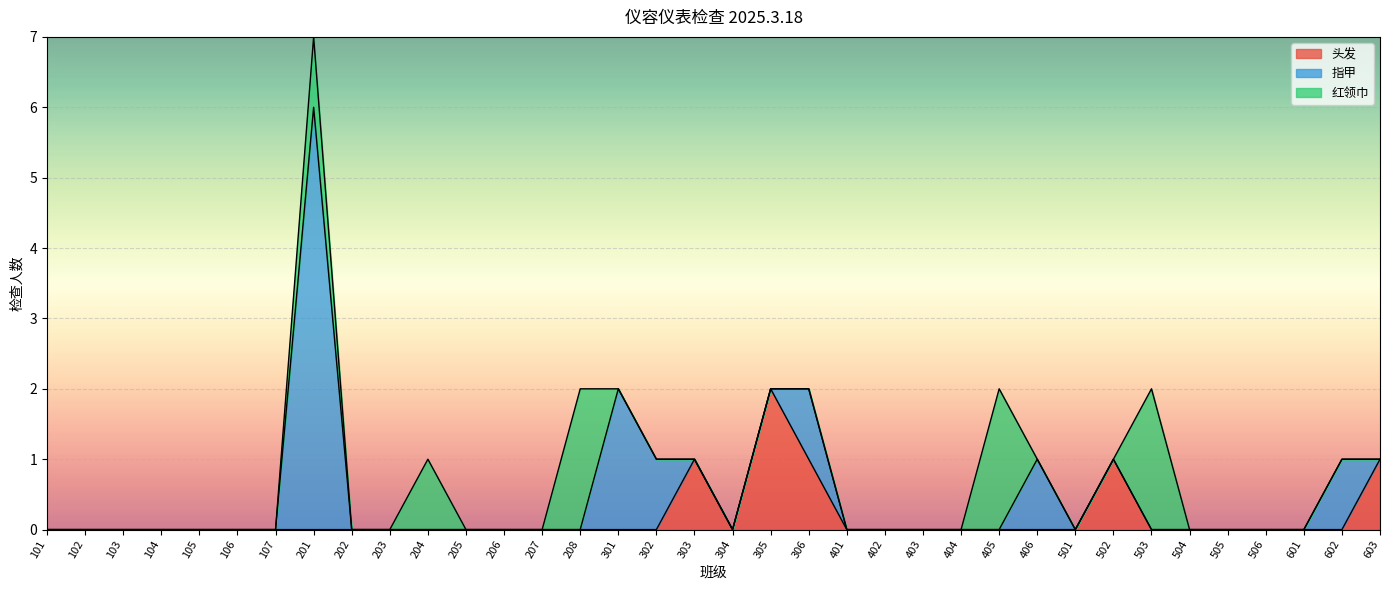

How many times do 头发 and 红领巾 cross each other?

1